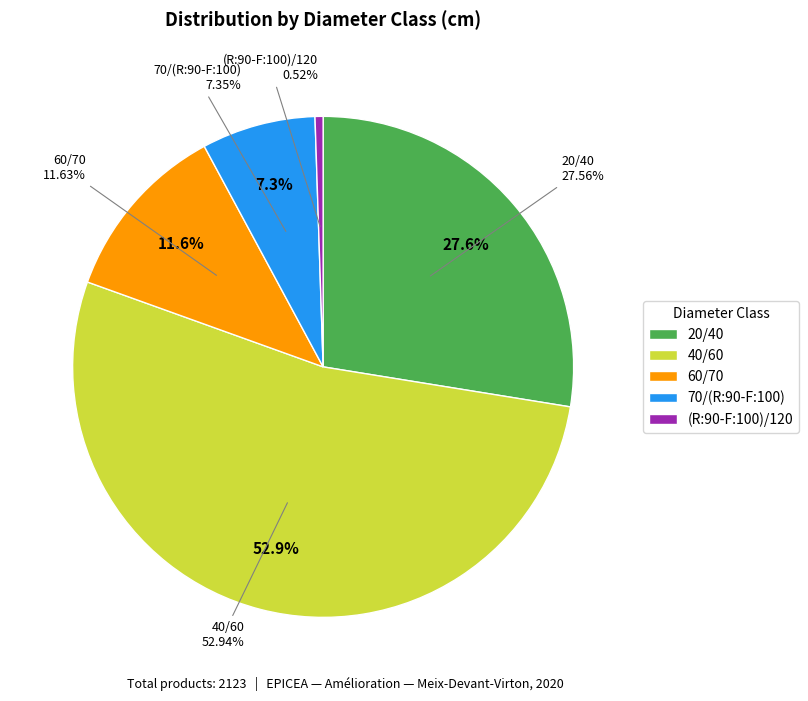

Rank the categories by value from highest to lowest.

40/60, 20/40, 60/70, 70/(R:90-F:100), (R:90-F:100)/120